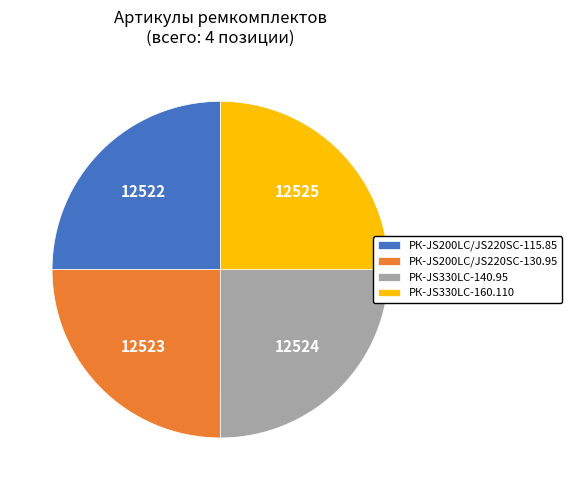

Is it true that РК-JS330LC-160.110 is 36% of the pie?

False